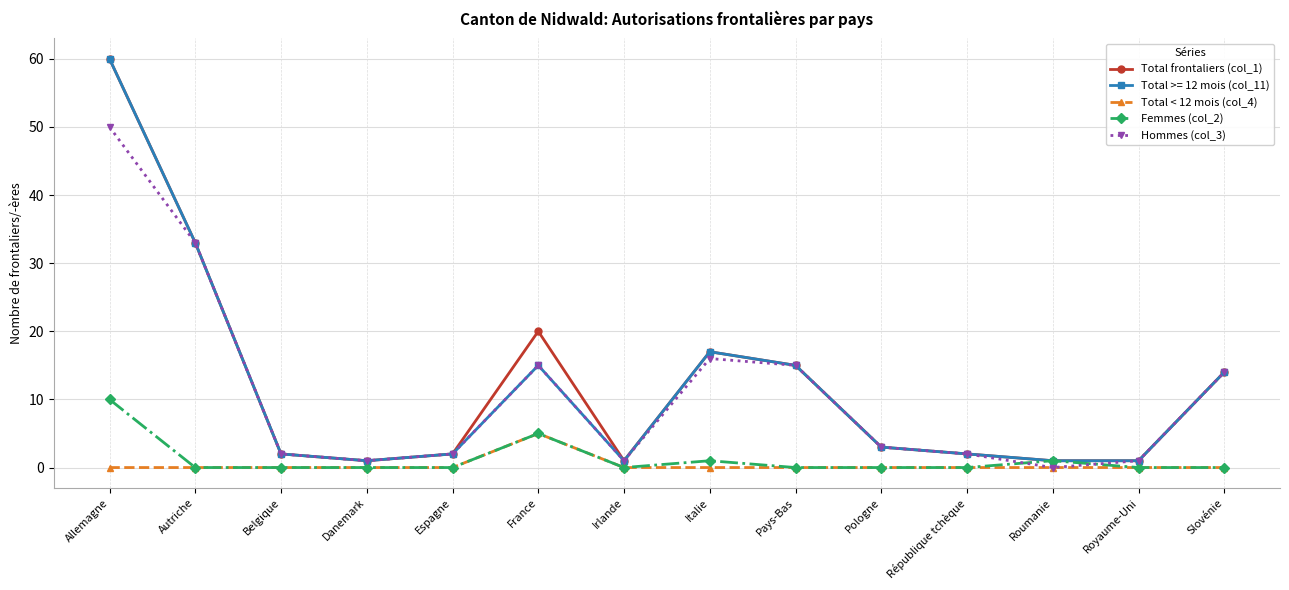

At which category does Hommes (col_3) reach its first local peak?

France